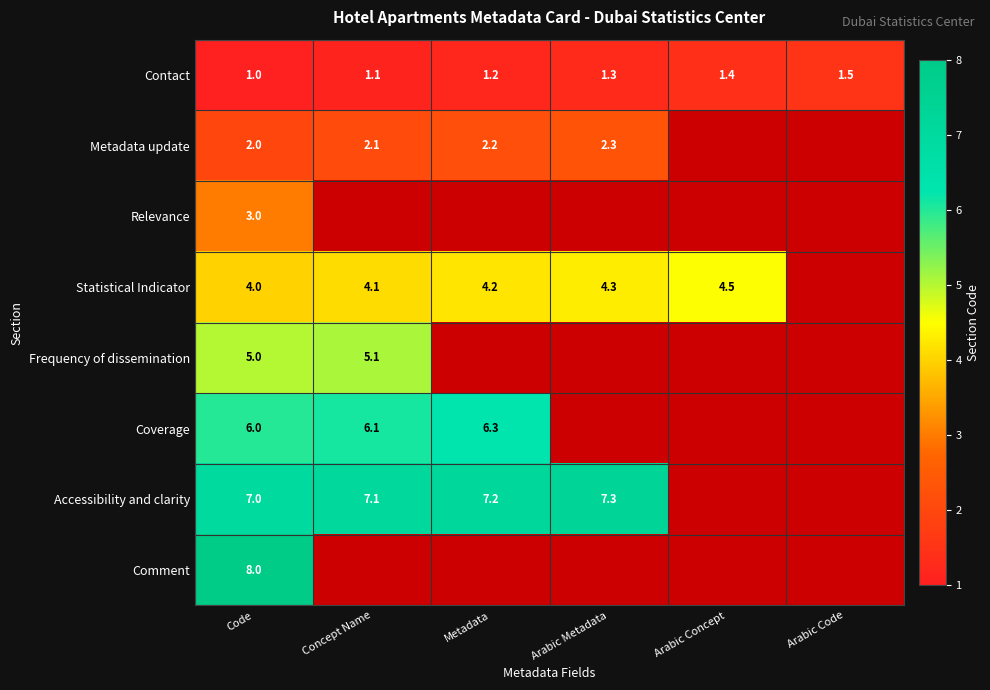

What is the maximum value shown in the chart?

8.0